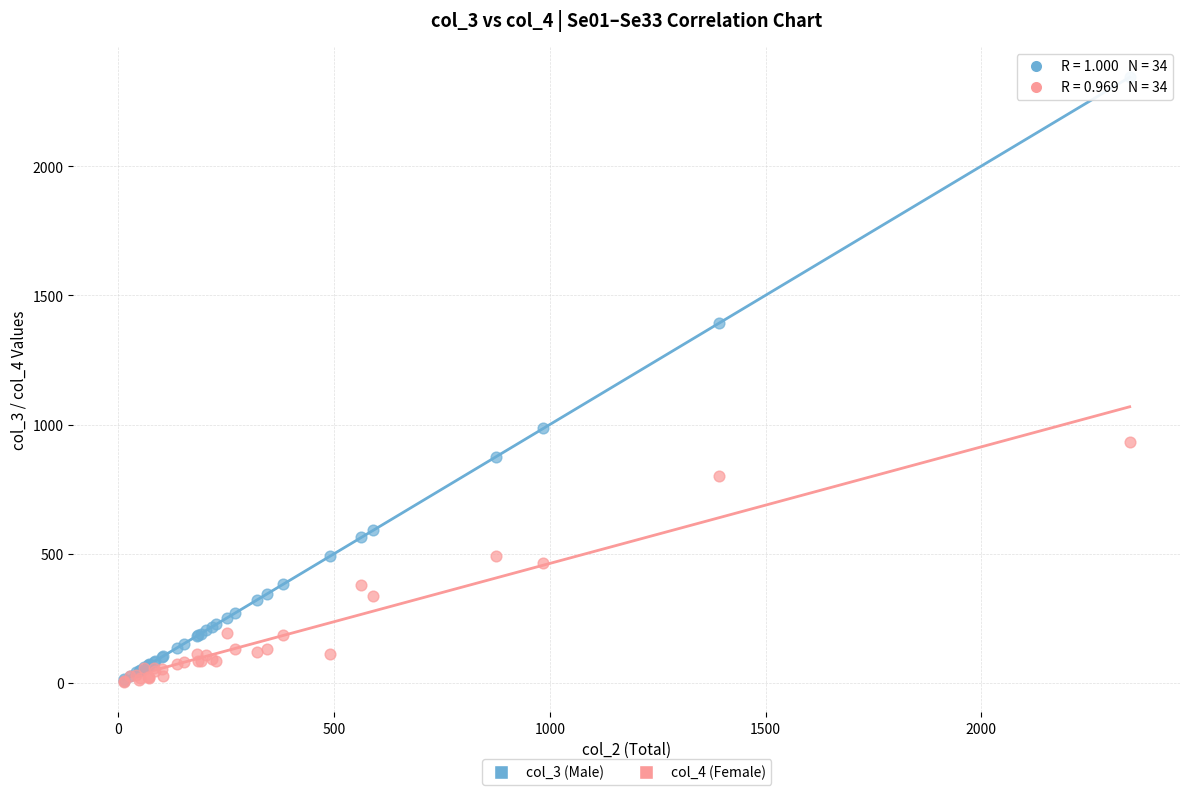

Across all series, what Y value is closest to 1174?

985